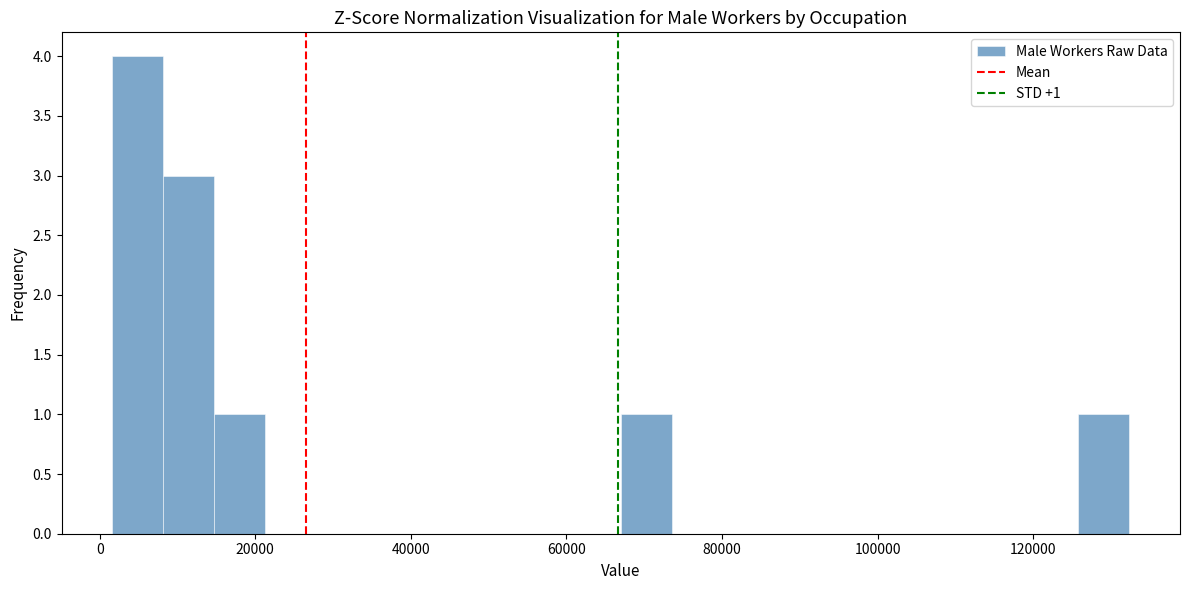

Read against the x-axis, roughly where is the centre of the tallest bar?

4000